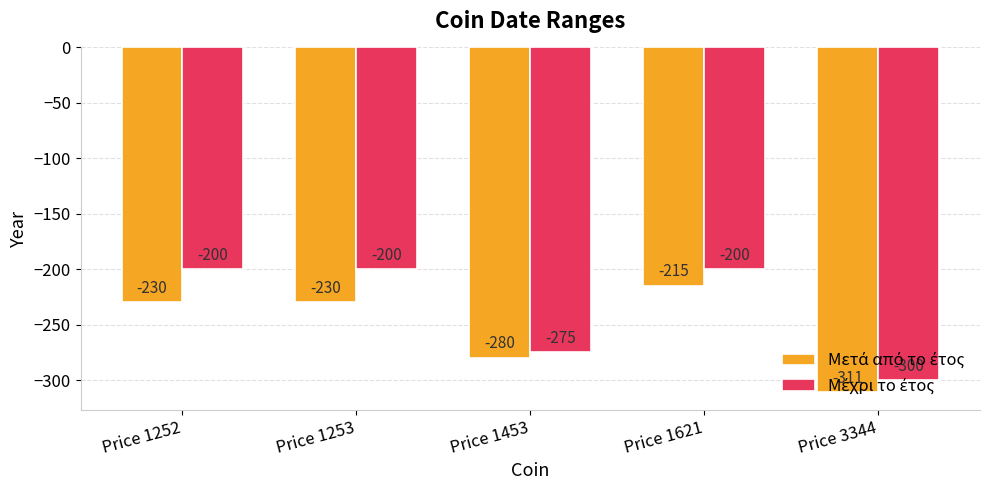

What is the spread (max minus min) of values at Price 1253?

30